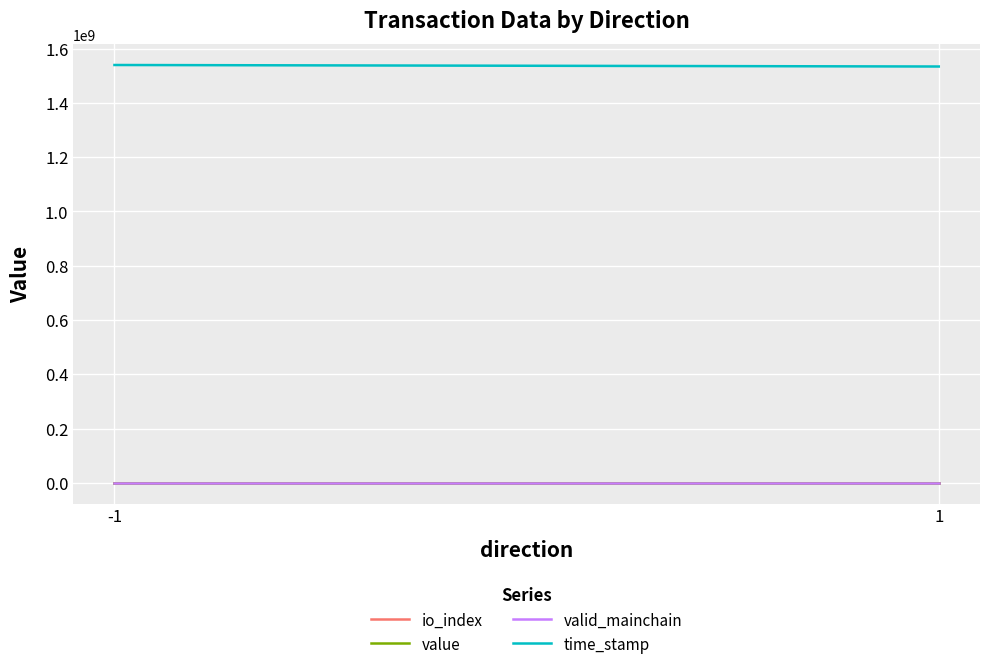

At which label does time_stamp reach its minimum?

1